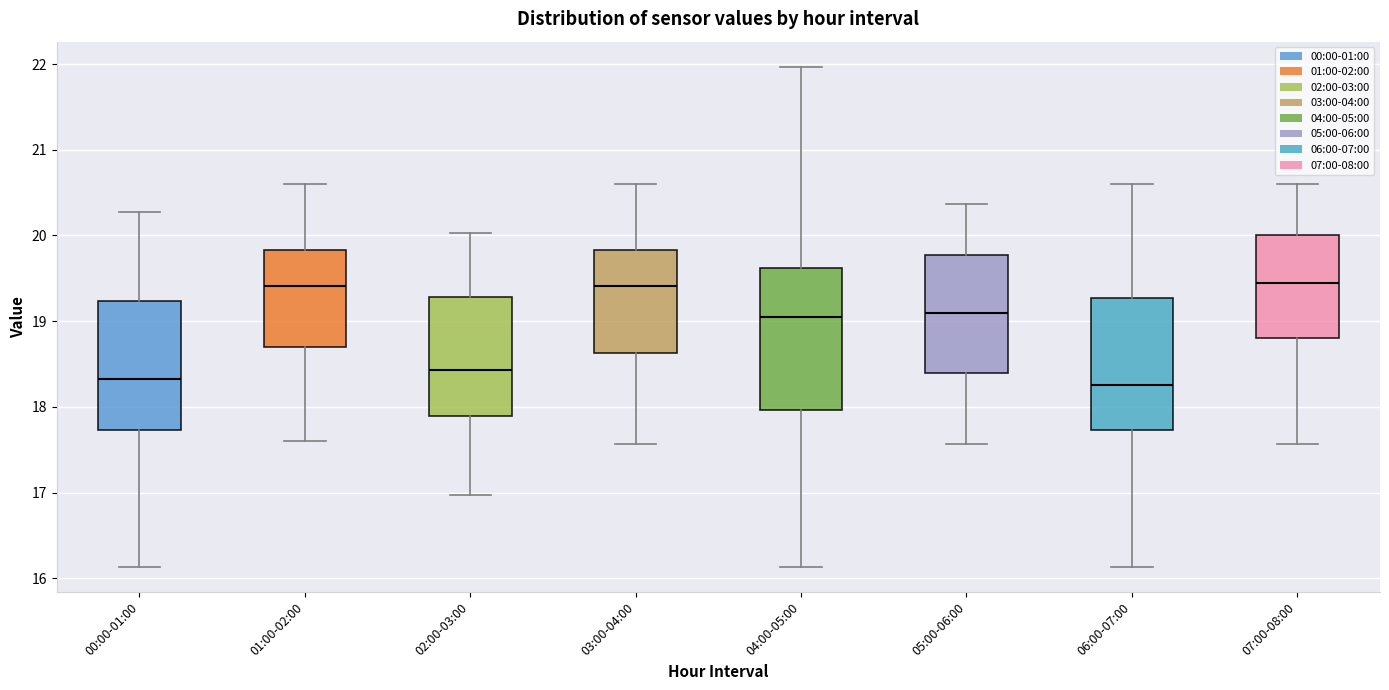

Reading left to right, read every box against the y-axis: the position of its median line, the range the box covers, and the ends of its whiskers. The values are not printed on the chart, so give them approximately, as read against the axis.

00:00-01:00: median 18.3, box 17.7 to 19.2, whiskers 16.1 to 20.3
01:00-02:00: median 19.4, box 18.7 to 19.8, whiskers 17.6 to 20.6
02:00-03:00: median 18.4, box 17.9 to 19.3, whiskers 17.0 to 20.0
03:00-04:00: median 19.4, box 18.6 to 19.8, whiskers 17.6 to 20.6
04:00-05:00: median 19.1, box 18.0 to 19.6, whiskers 16.1 to 22.0
05:00-06:00: median 19.1, box 18.4 to 19.8, whiskers 17.6 to 20.4
06:00-07:00: median 18.3, box 17.7 to 19.3, whiskers 16.1 to 20.6
07:00-08:00: median 19.5, box 18.8 to 20.0, whiskers 17.6 to 20.6